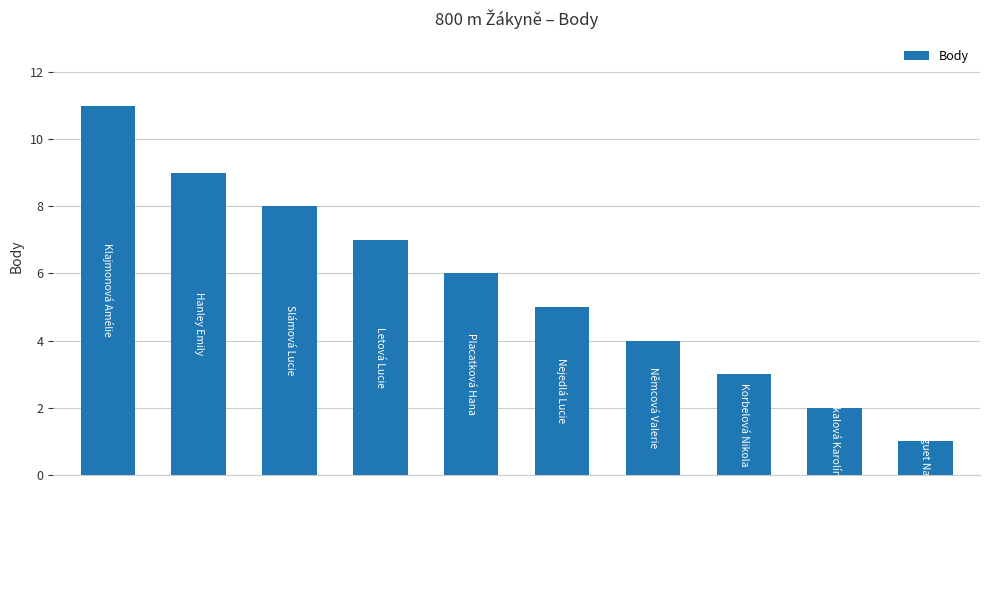

Which category has the highest value across all series?

Klajmonová Amélie